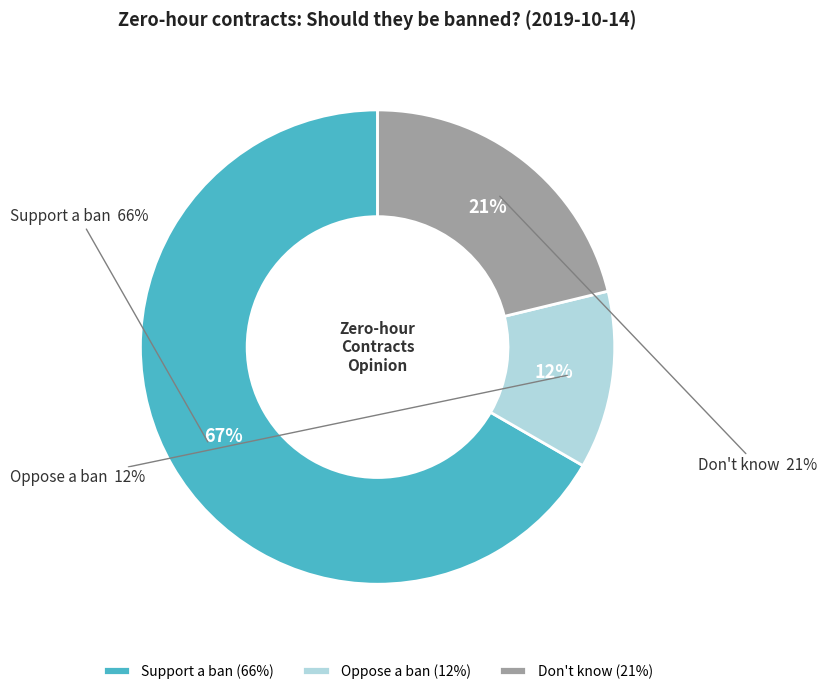

How many segments does this pie chart have?

3